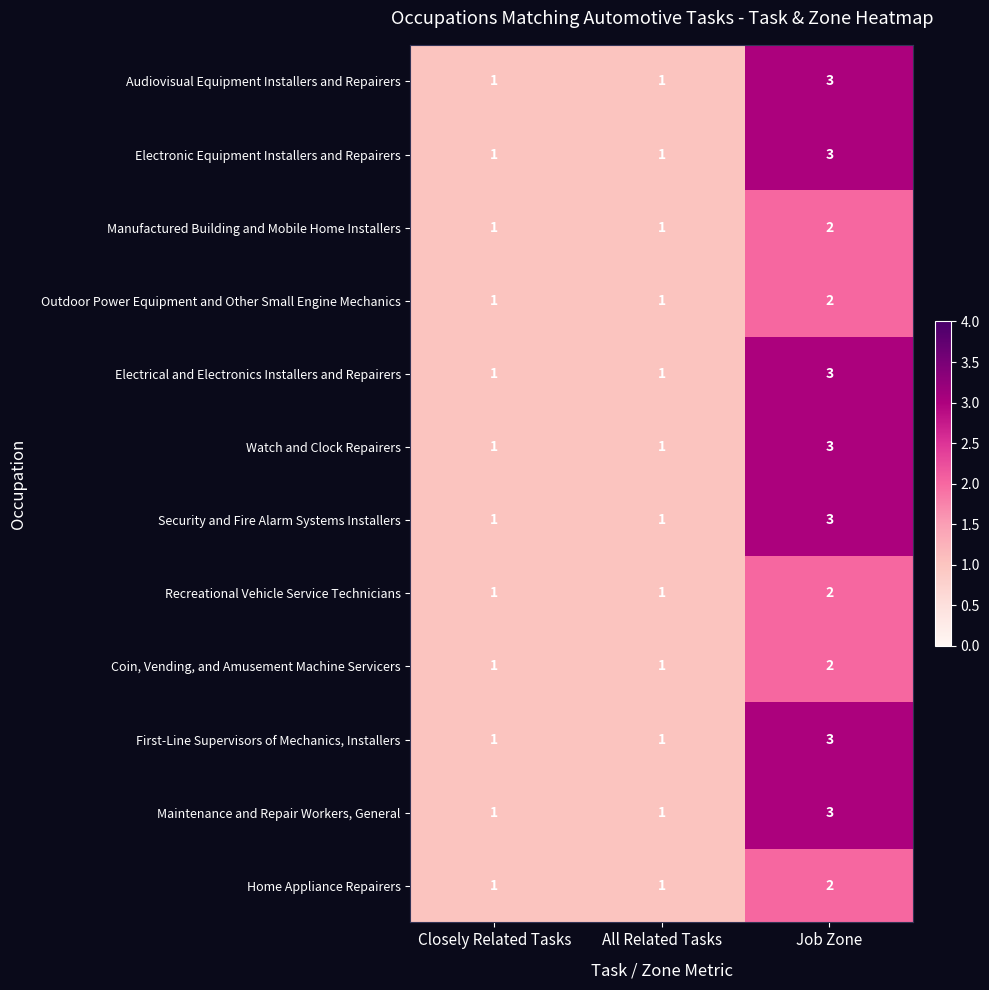

What is the maximum value shown in the chart?

3